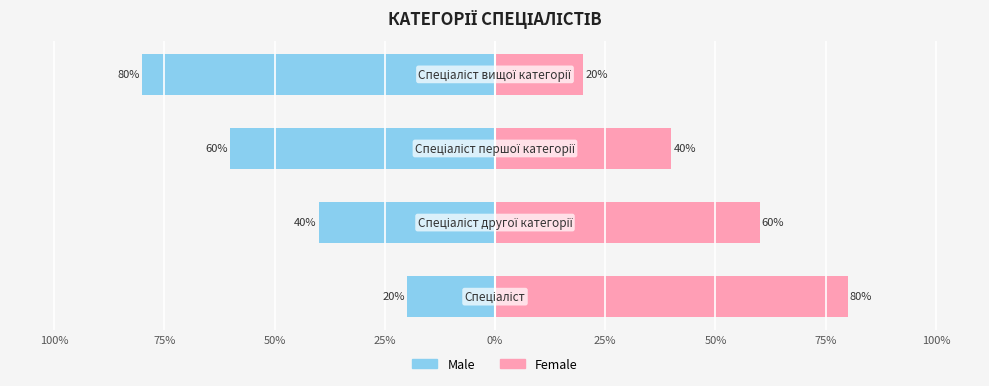

What are all the series names shown in the legend?

Male, Female